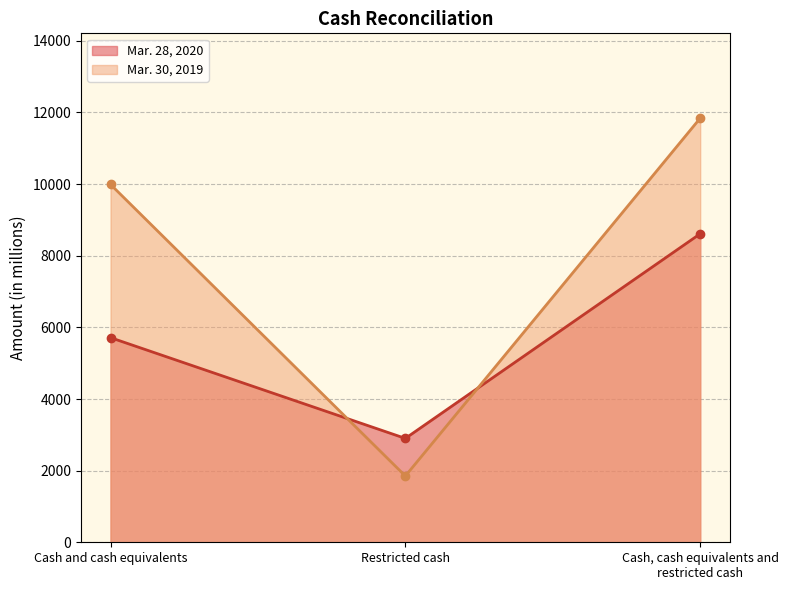

Reading left to right, what are all the values shown in this chart?

Mar. 28, 2020: Cash and cash equivalents=5713	Restricted cash=2900	Cash, cash equivalents and restricted cash=8613
Mar. 30, 2019: Cash and cash equivalents=9991	Restricted cash=1850	Cash, cash equivalents and restricted cash=11841